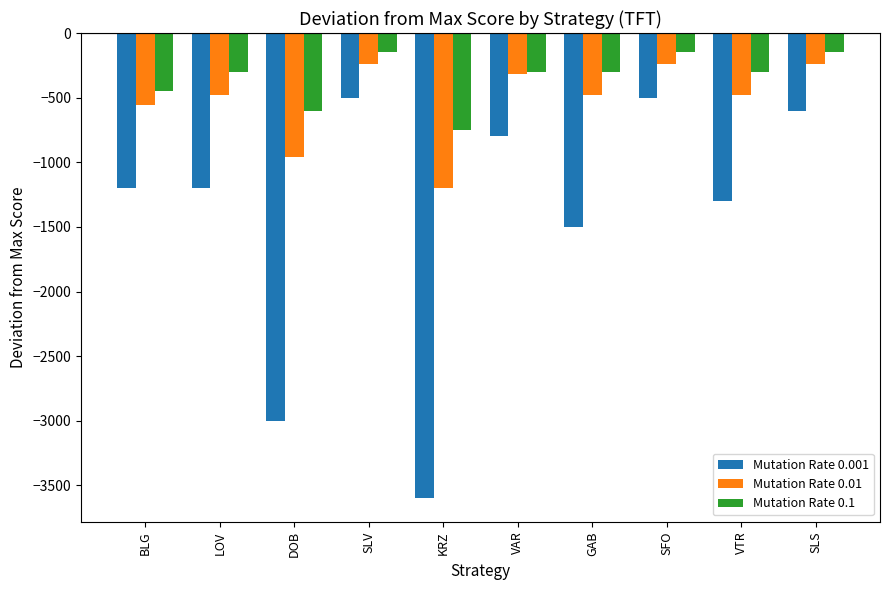

What is the maximum value shown in the chart?

-150